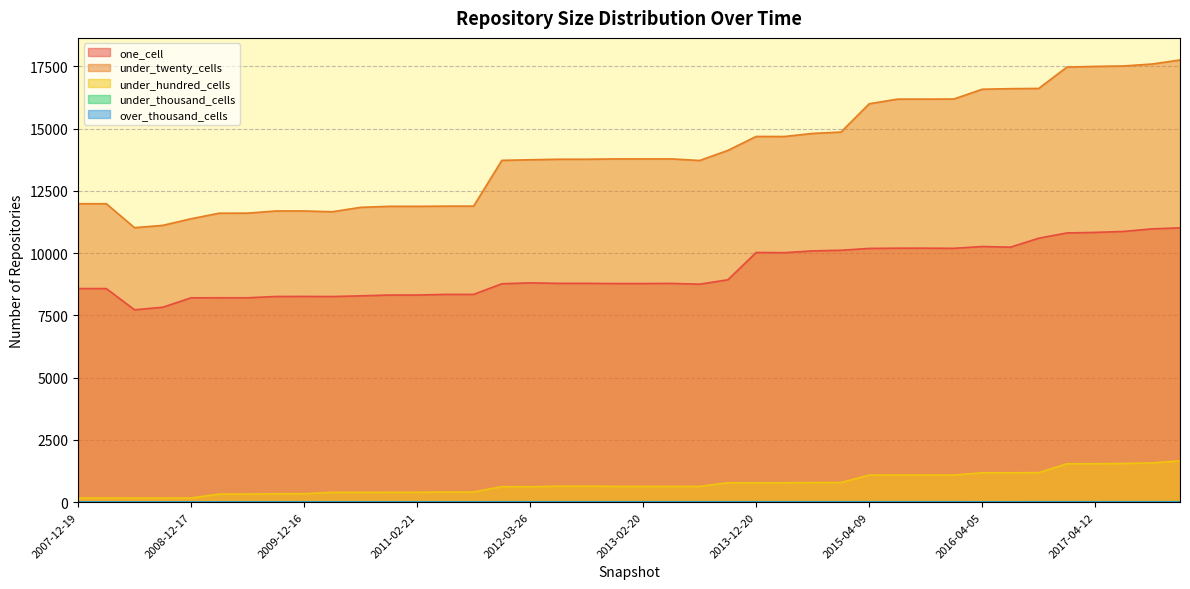

Rank the series at 2013-05-21 from lowest to highest value.

under_thousand_cells, under_hundred_cells, one_cell, under_twenty_cells